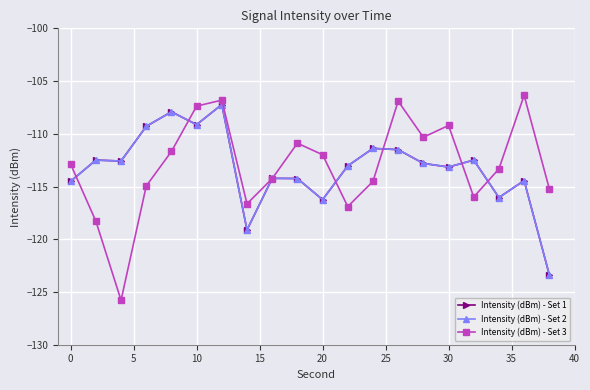

Reading left to right, extract all data points from this chart.

Intensity (dBm) - Set 1: -114.5	-112.5	-112.6	-109.3	-107.9	-109.1	-107.2	-119.1	-114.2	-114.2	-116.2	-113.0	-111.4	-111.5	-112.8	-113.2	-112.5	-116.0	-114.4	-123.4
Intensity (dBm) - Set 2: -114.5	-112.5	-112.6	-109.3	-107.9	-109.1	-107.2	-119.1	-114.2	-114.2	-116.2	-113.0	-111.4	-111.5	-112.8	-113.2	-112.5	-116.0	-114.4	-123.4
Intensity (dBm) - Set 3: -112.9	-118.3	-125.8	-115.0	-111.7	-107.4	-106.8	-116.6	-114.2	-110.9	-112.0	-116.9	-114.5	-106.9	-110.3	-109.2	-116.0	-113.3	-106.3	-115.2